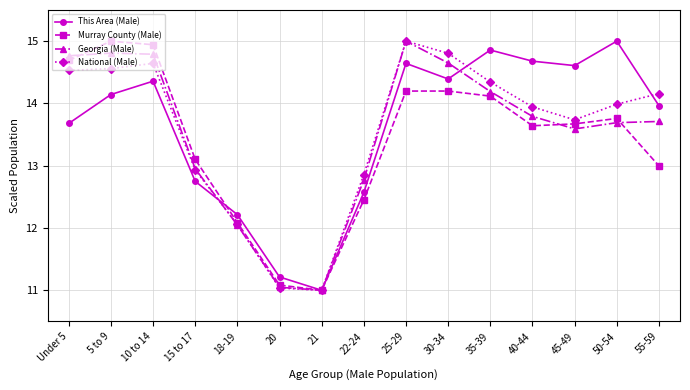

How many distinct data groups are displayed?

4